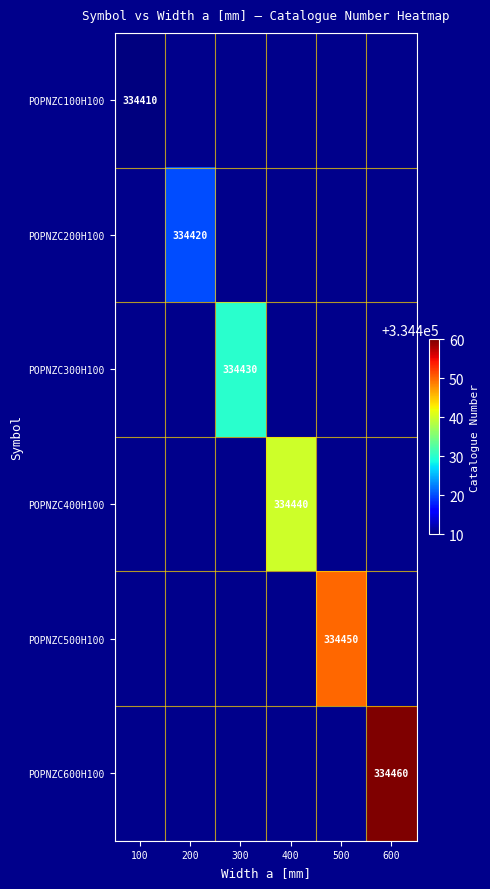

The value of POPNZC200H100 at 200 is 334420. True or false?

True